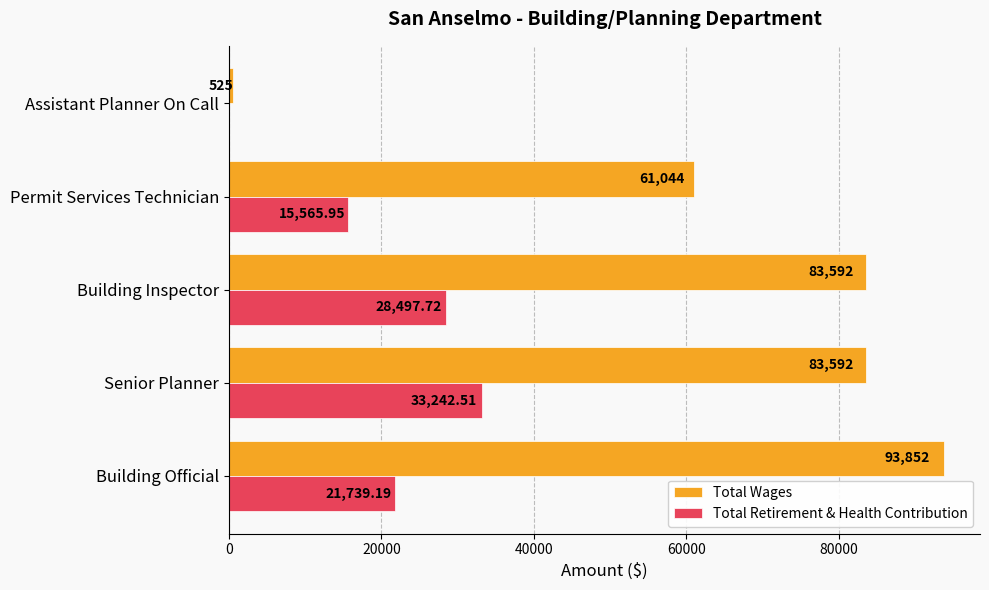

What is the sum of all Total Wages values?

322605.0